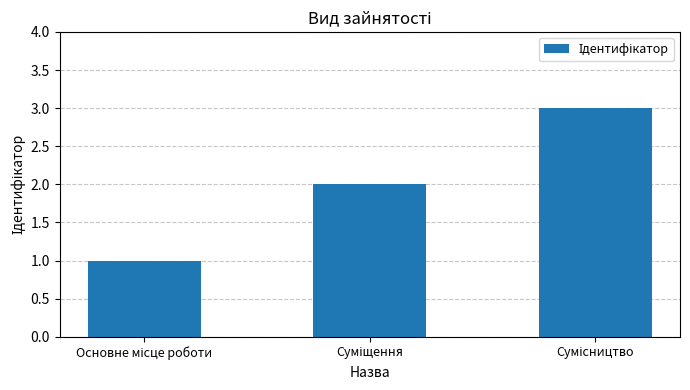

What is the maximum value shown in the chart?

3